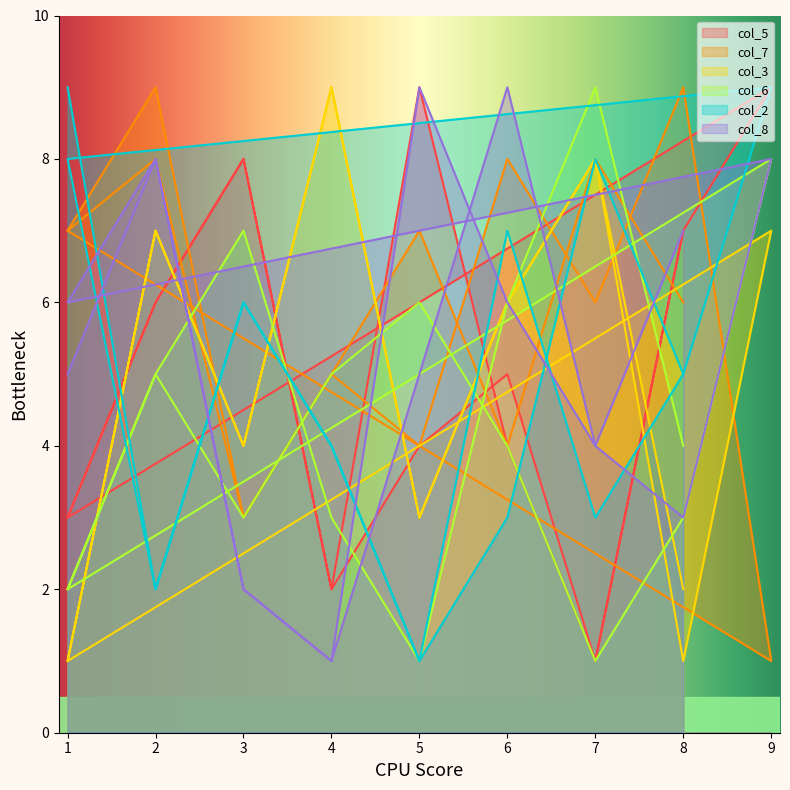

How many values in the col_2 series are below 5?

8